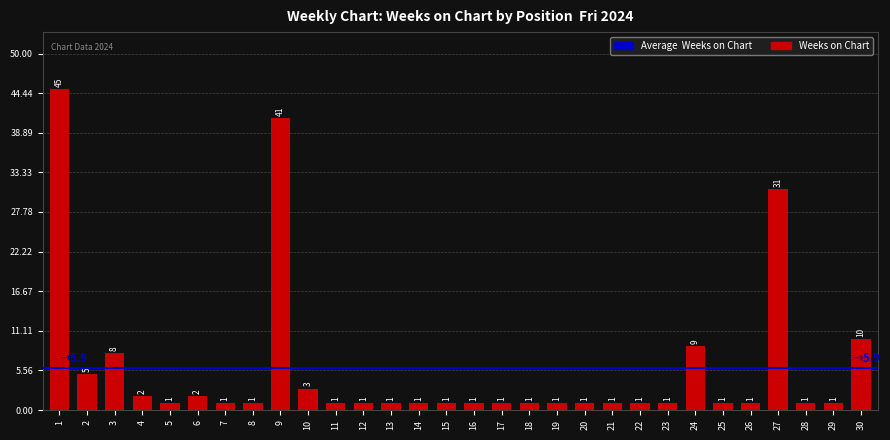

What is the minimum value shown in the chart?

1